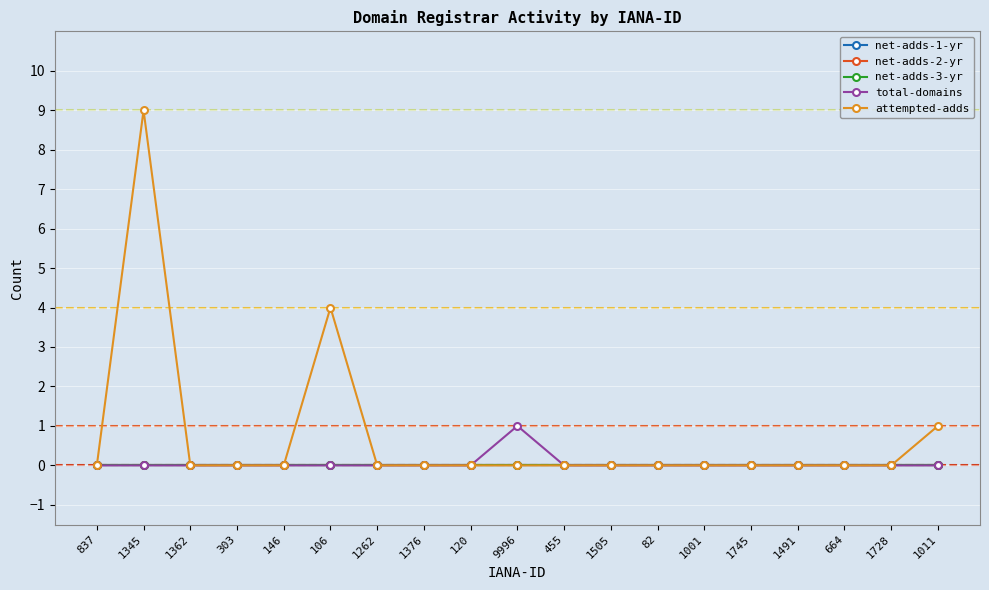

True or false: total-domains and net-adds-1-yr cross at least once.

False